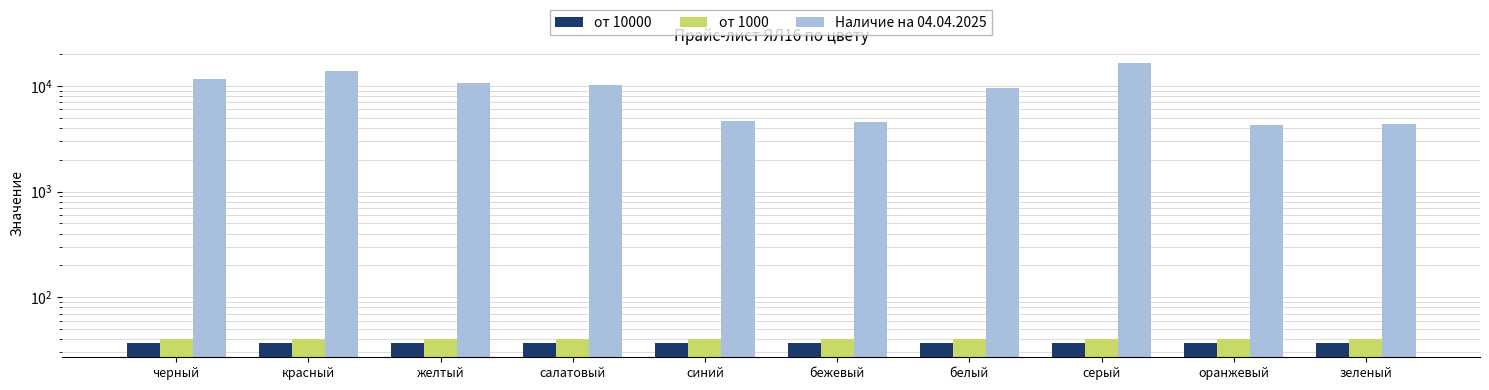

Is the value of от 1000 at белый greater than the value of Наличие на 04.04.2025 at серый?

No